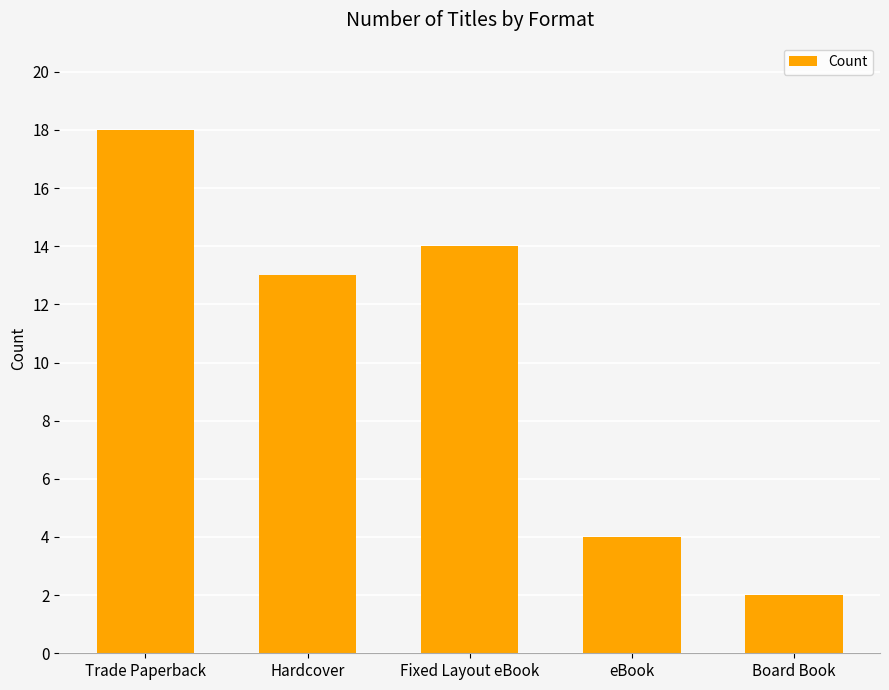

What is the label of the 2nd bar from the left?

Hardcover